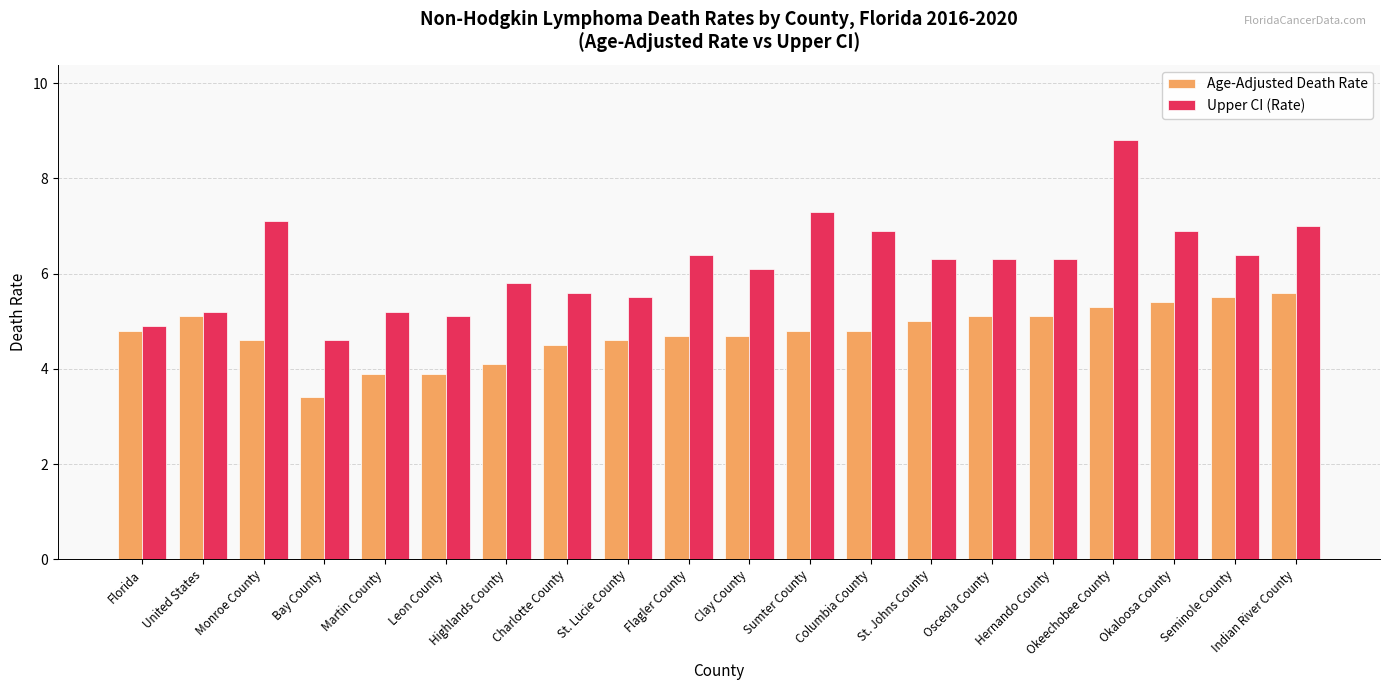

What is the difference between the maximum and minimum values in the Age-Adjusted Death Rate series?

2.2